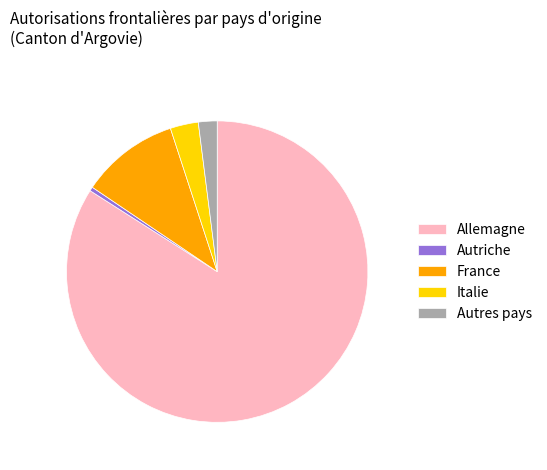

Approximately how many times larger is the value at Italie compared to France?

0.3